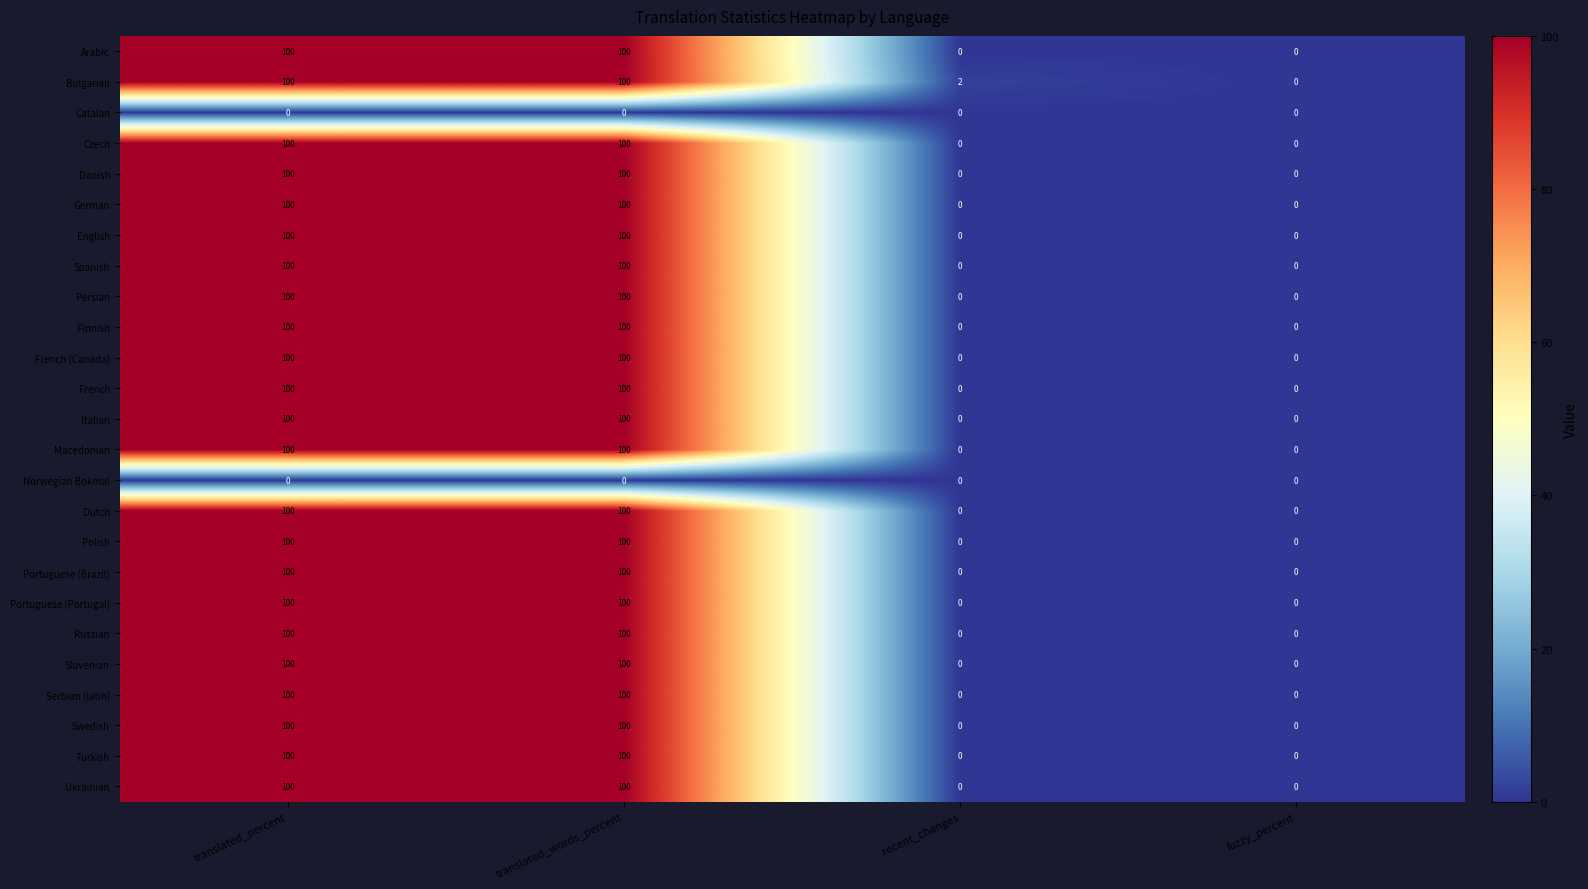

What is the highest value of the Persian series?

100